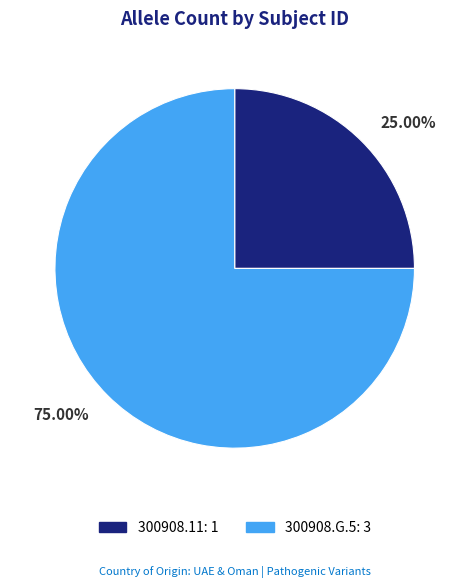

Does any single category account for the majority?

Yes